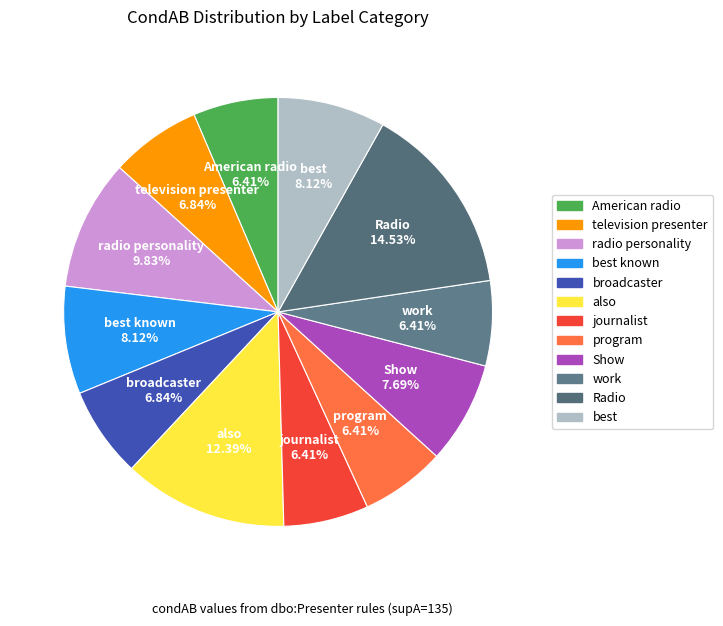

What percentage is NOT represented by Radio?

85.5%